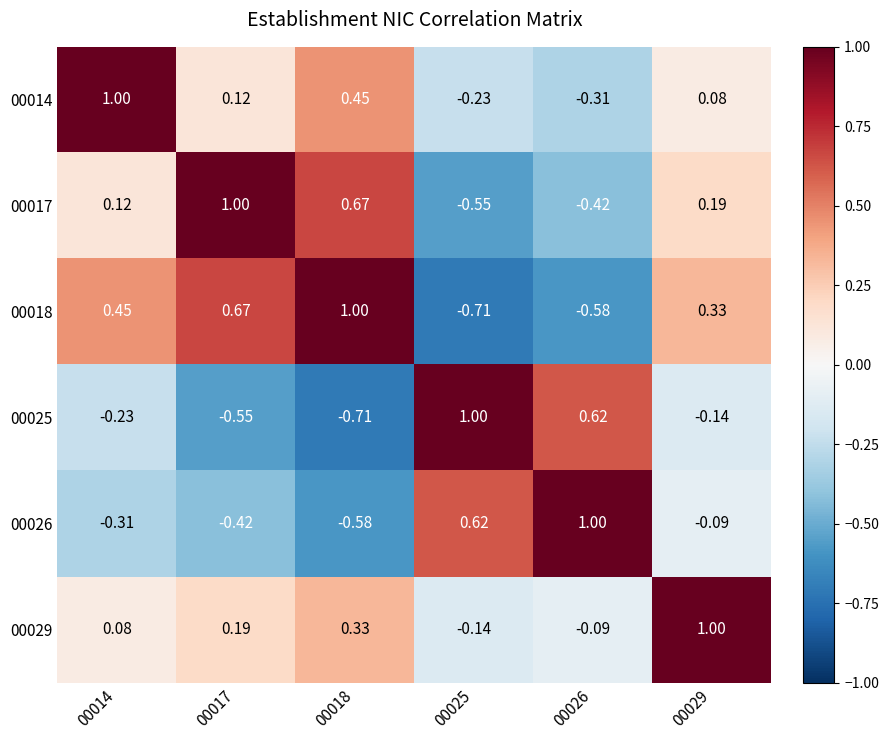

How many values in 00029 are below zero?

2